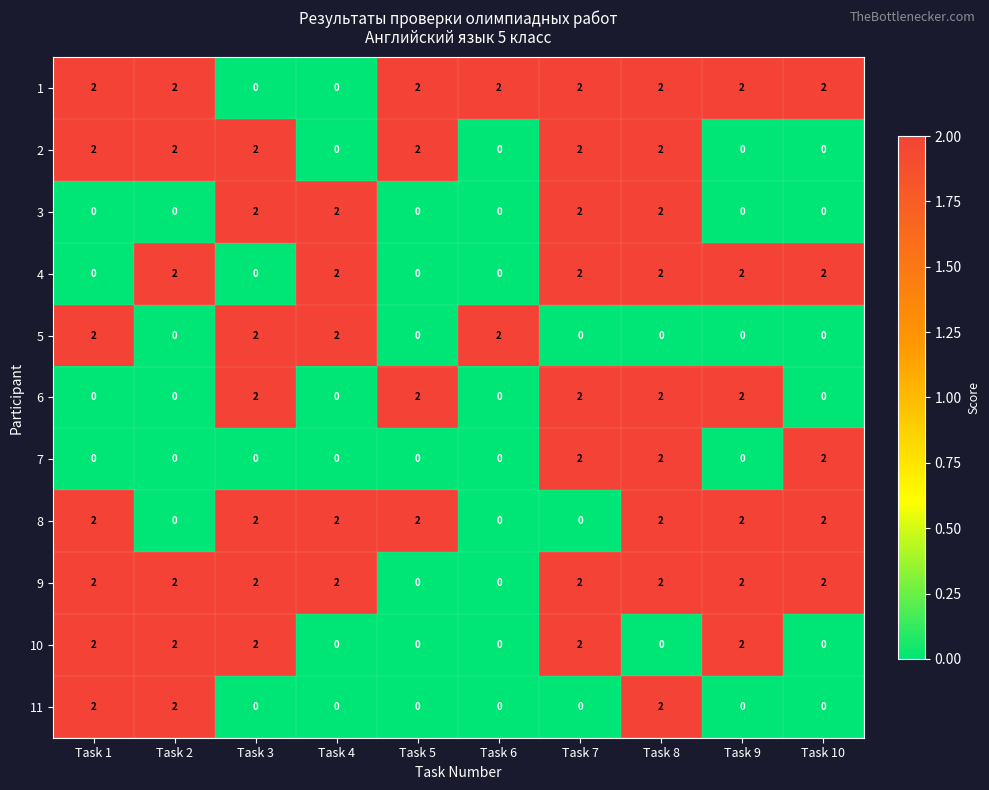

Is the value of 9 at Task 5 greater than the value of 5 at Task 6?

No